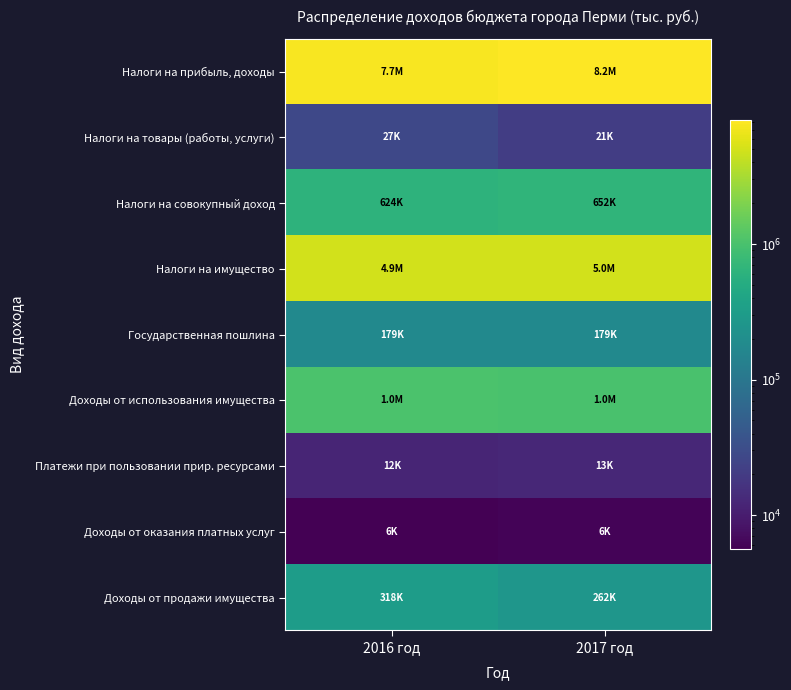

At how many categories does at least one series exceed 314711?

2